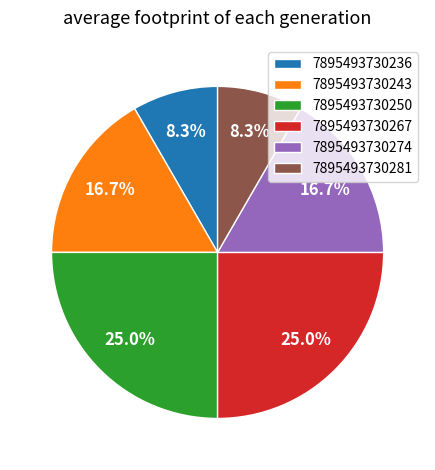

The 7895493730250 slice represents 25% of the pie. True or false?

True